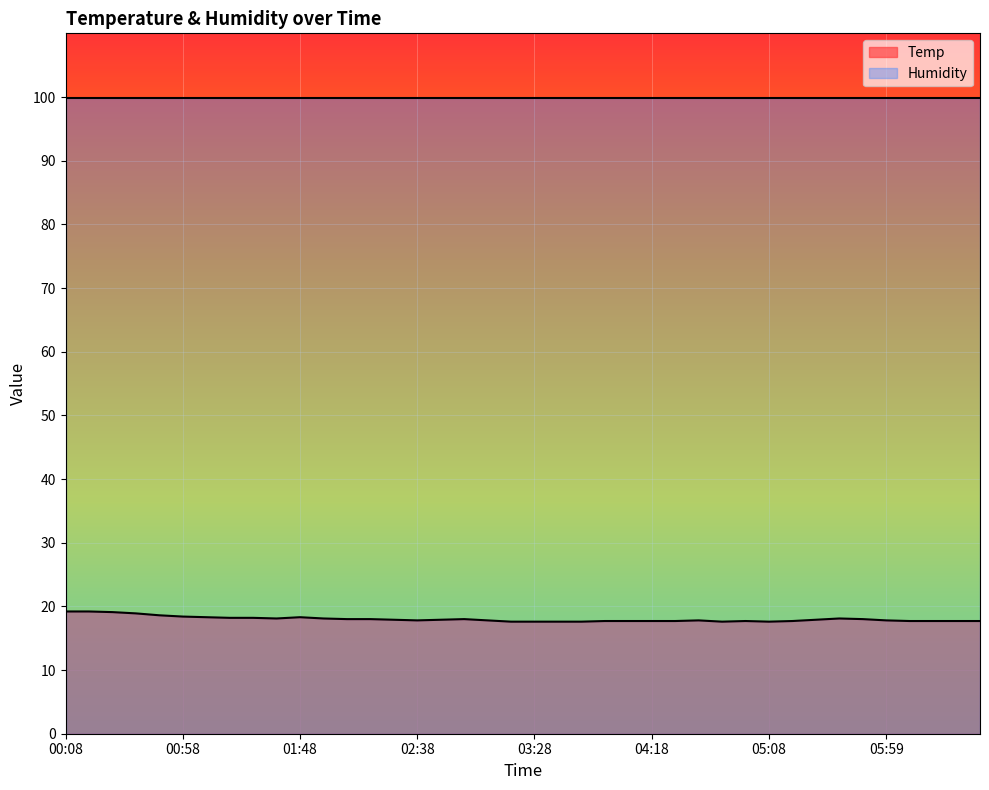

What is the value of the 8th point from the left?

18.2